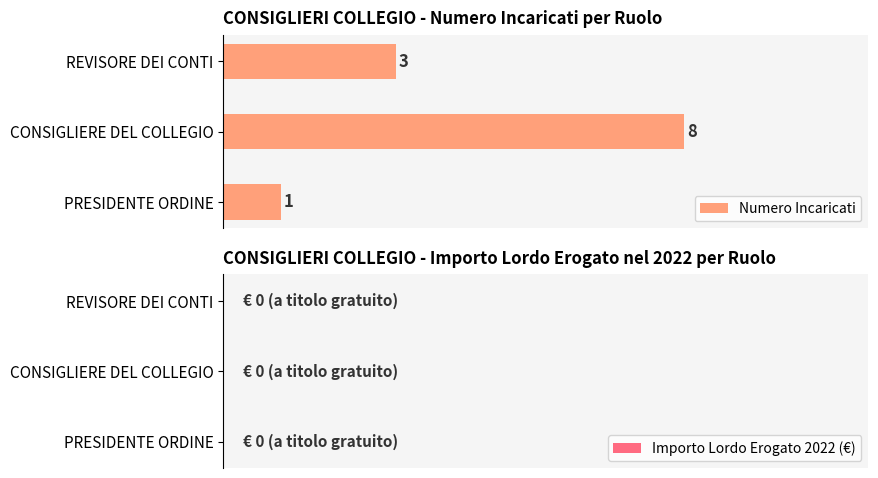

What is the difference between the values at PRESIDENTE ORDINE and CONSIGLIERE DEL COLLEGIO?

7